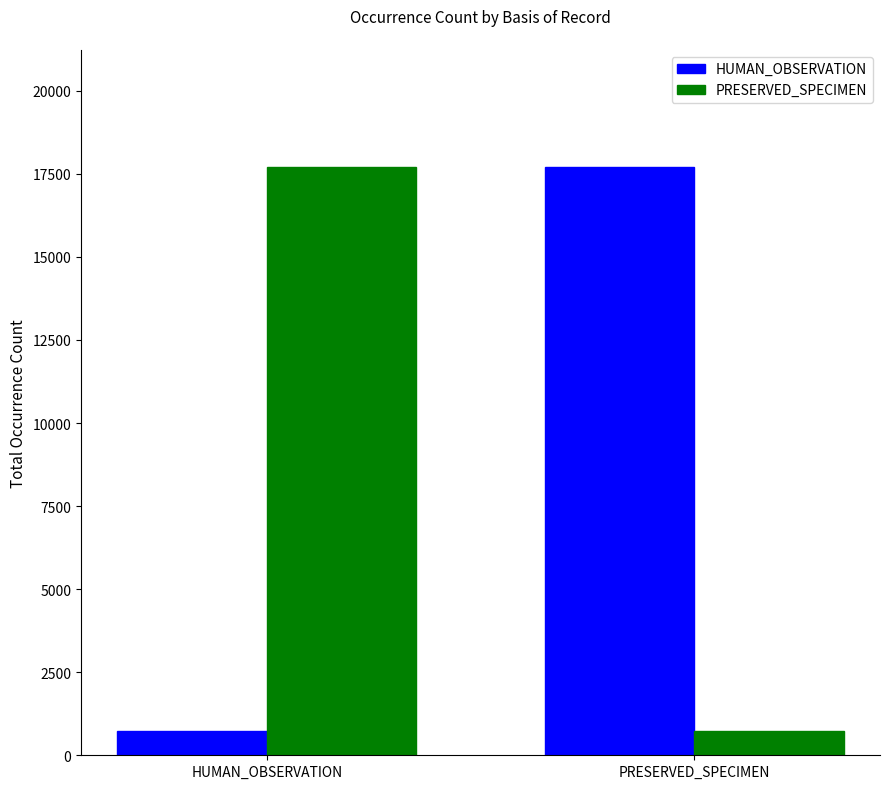

What is the total value across all series at PRESERVED_SPECIMEN?

18415